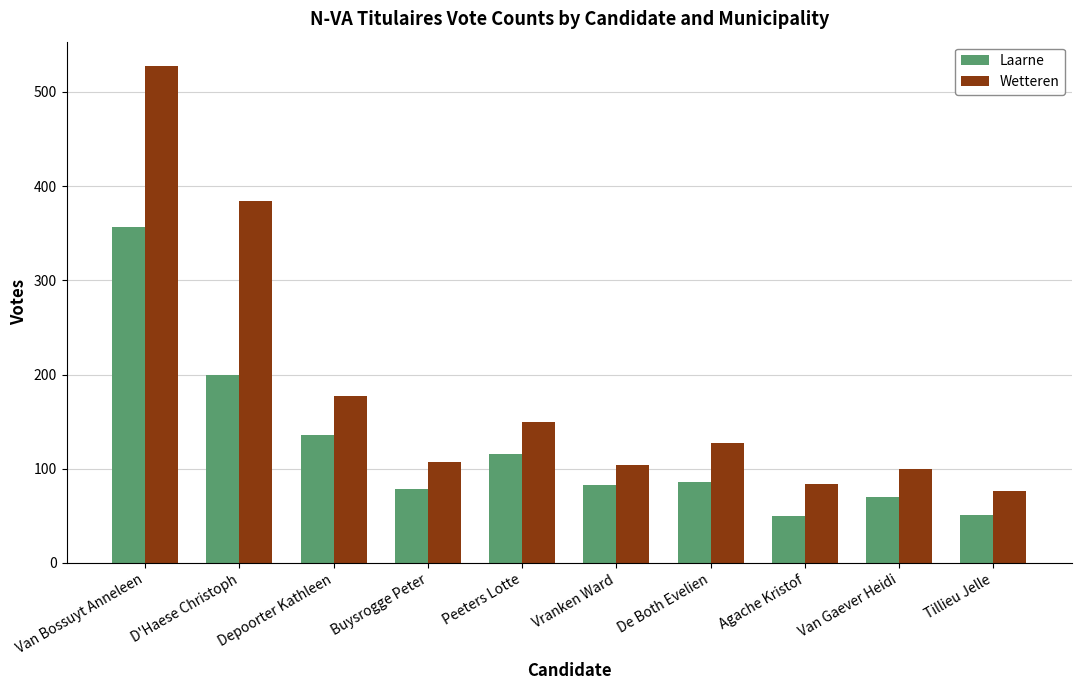

Does the chart contain any negative values?

No